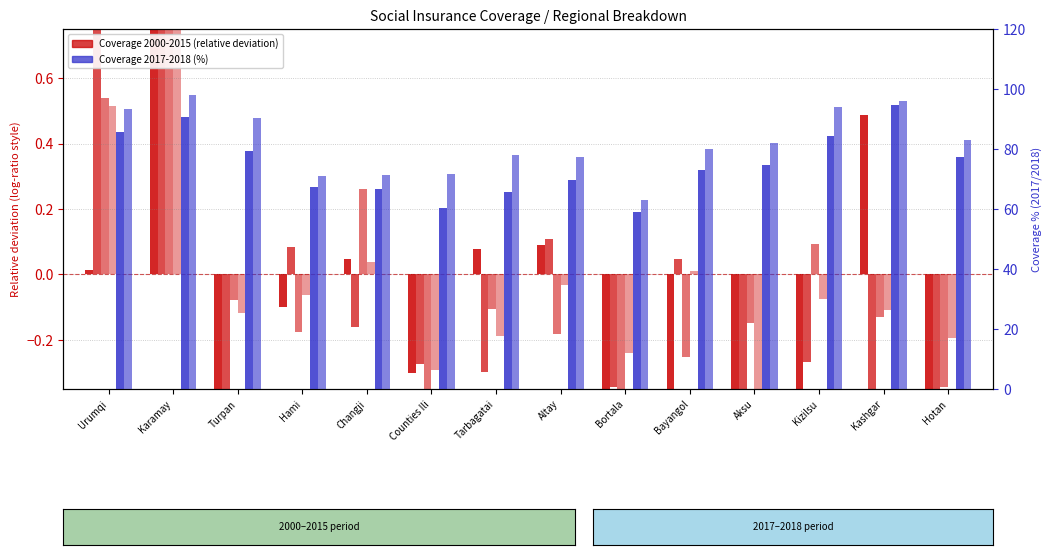

Does the chart contain stacked bars?

No